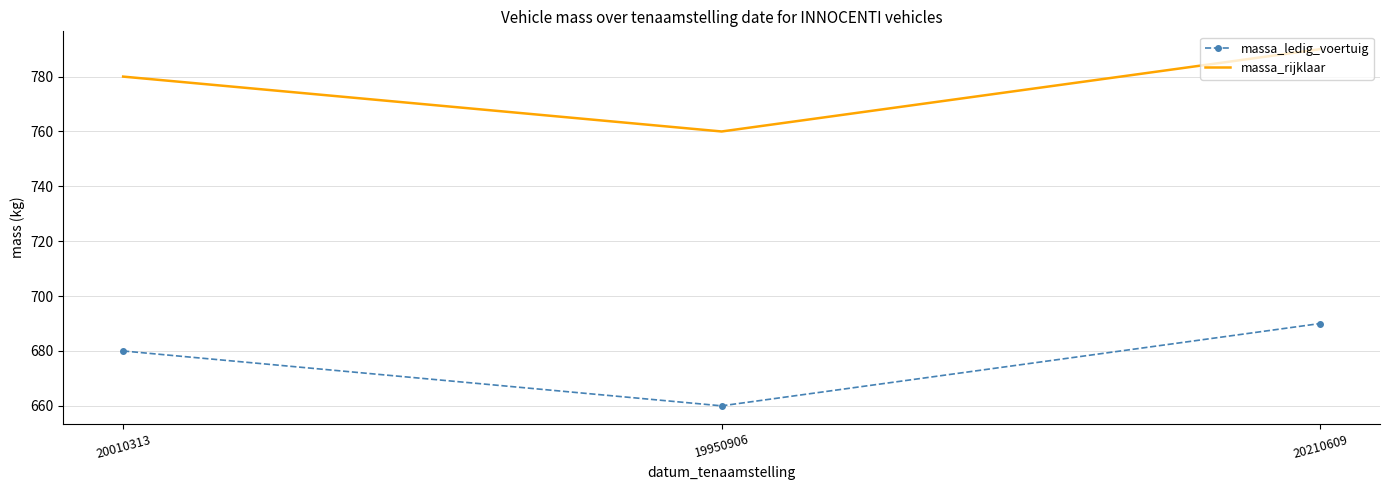

What is the highest value of the massa_rijklaar series?

790